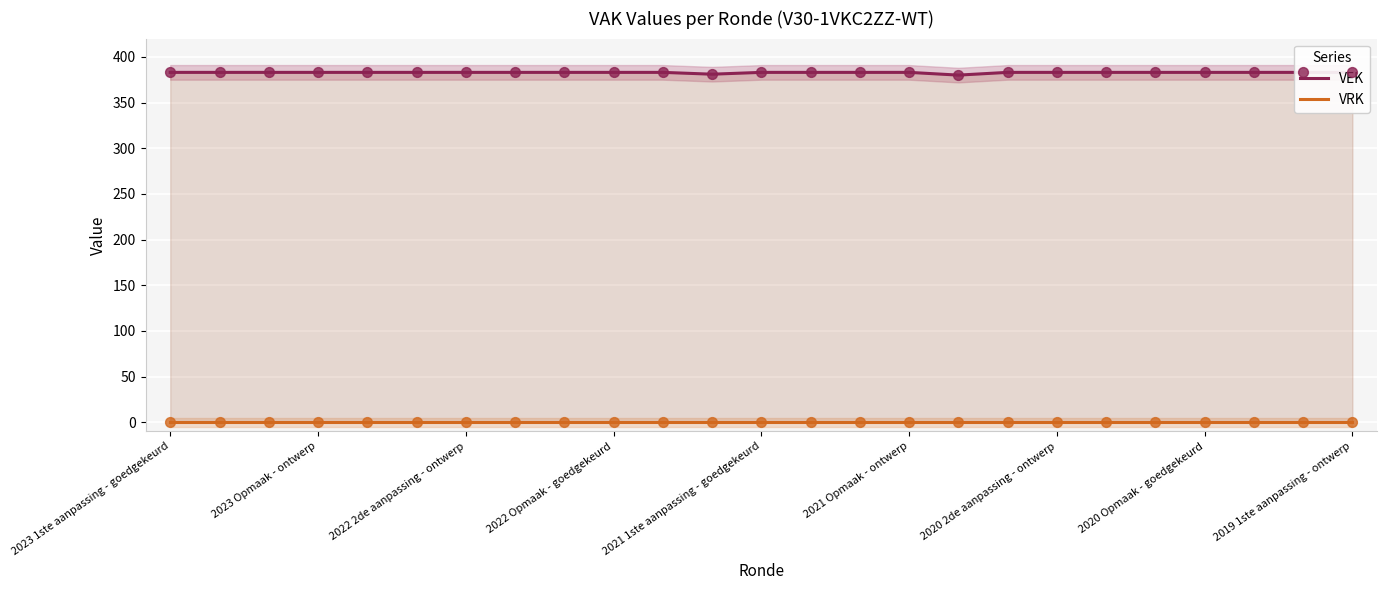

Is the value of VRK at 2021 Opmaak - ontwerp greater than the value of VEK at 2019 1ste aanpassing - ontwerp?

No